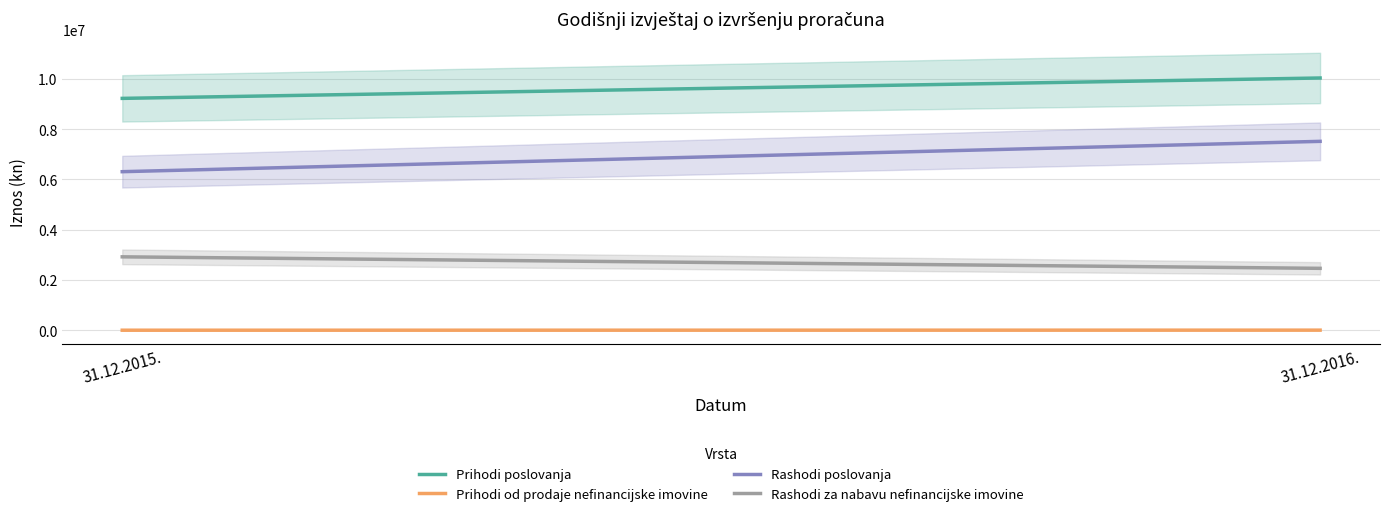

The value of Rashodi poslovanja at 31.12.2016. is 7514427.6. True or false?

True